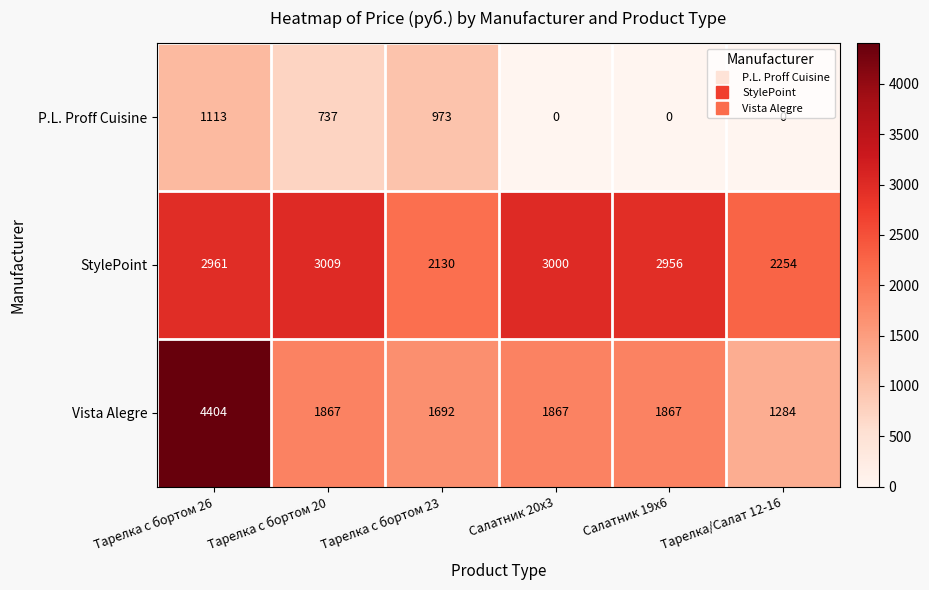

At which label does Vista Alegre reach its peak?

Тарелка с бортом 26